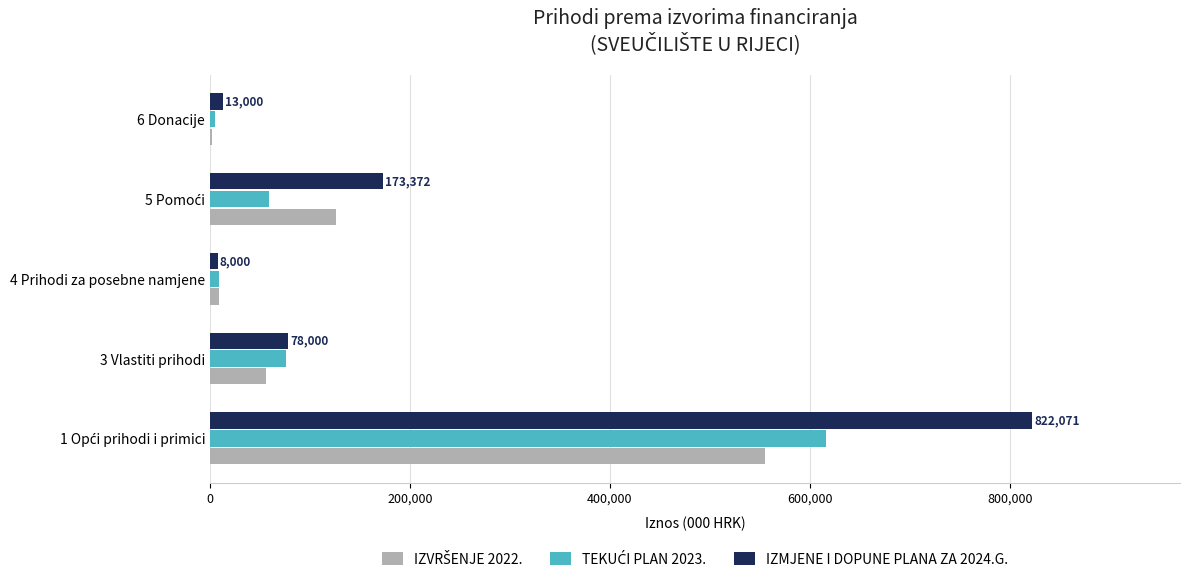

Which series has the largest total across all categories?

IZMJENE I DOPUNE PLANA ZA 2024.G.